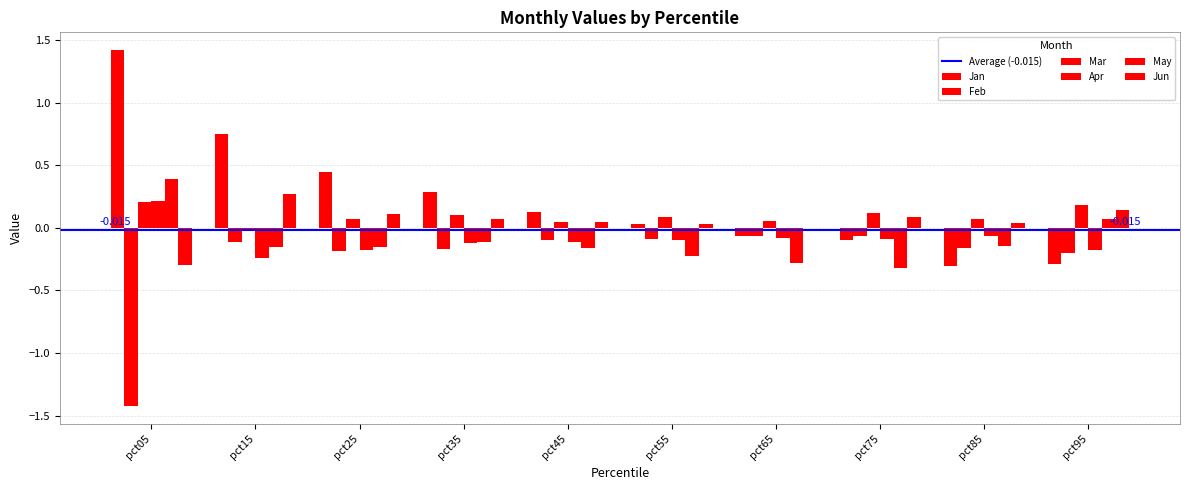

Reading left to right, extract all data points from this chart.

Jan: pct05=1.4	pct15=0.8	pct25=0.4	pct35=0.3	pct45=0.1	pct55=0.0	pct65=-0.1	pct75=-0.1	pct85=-0.3	pct95=-0.3
Feb: pct05=-1.4	pct15=-0.1	pct25=-0.2	pct35=-0.2	pct45=-0.1	pct55=-0.1	pct65=-0.1	pct75=-0.1	pct85=-0.2	pct95=-0.2
Mar: pct05=0.2	pct15=-0.0	pct25=0.1	pct35=0.1	pct45=0.0	pct55=0.1	pct65=0.1	pct75=0.1	pct85=0.1	pct95=0.2
Apr: pct05=0.2	pct15=-0.2	pct25=-0.2	pct35=-0.1	pct45=-0.1	pct55=-0.1	pct65=-0.1	pct75=-0.1	pct85=-0.1	pct95=-0.2
May: pct05=0.4	pct15=-0.2	pct25=-0.2	pct35=-0.1	pct45=-0.2	pct55=-0.2	pct65=-0.3	pct75=-0.3	pct85=-0.1	pct95=0.1
Jun: pct05=-0.3	pct15=0.3	pct25=0.1	pct35=0.1	pct45=0.0	pct55=0.0	pct65=-0.0	pct75=0.1	pct85=0.0	pct95=0.1